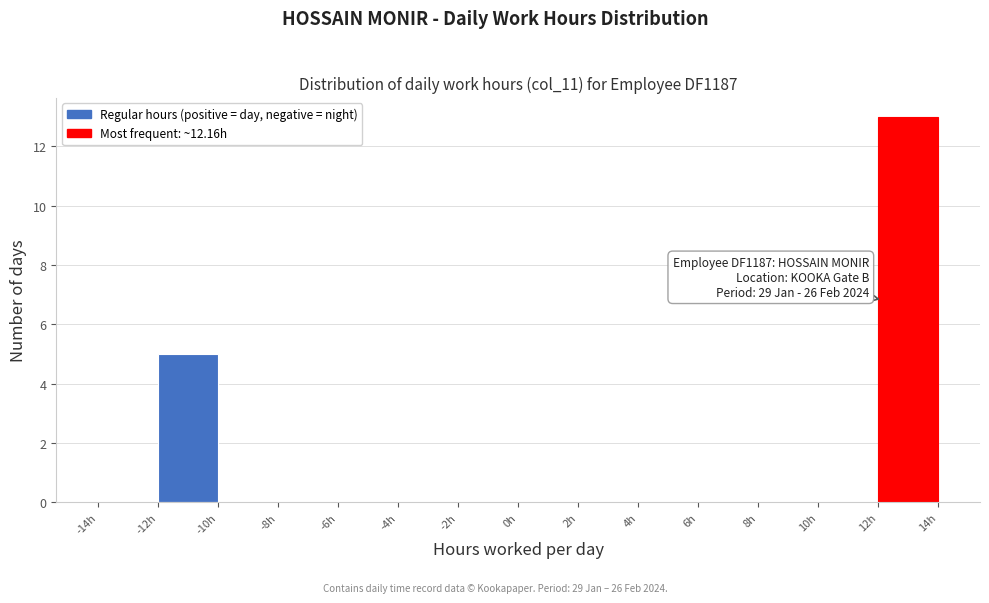

Over which range of the x-axis is the bar tallest?

12 to 14